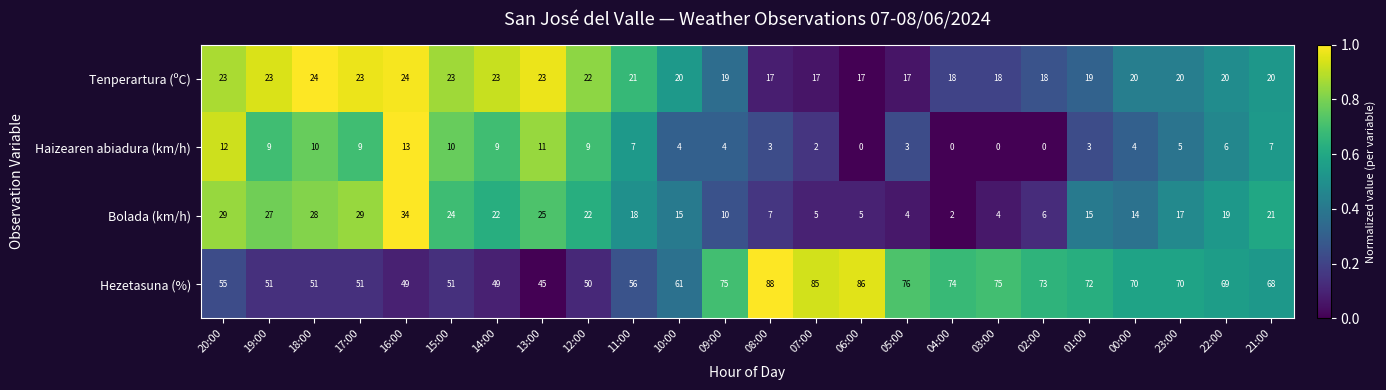

What is the spread (max minus min) of values at 14:00?

40